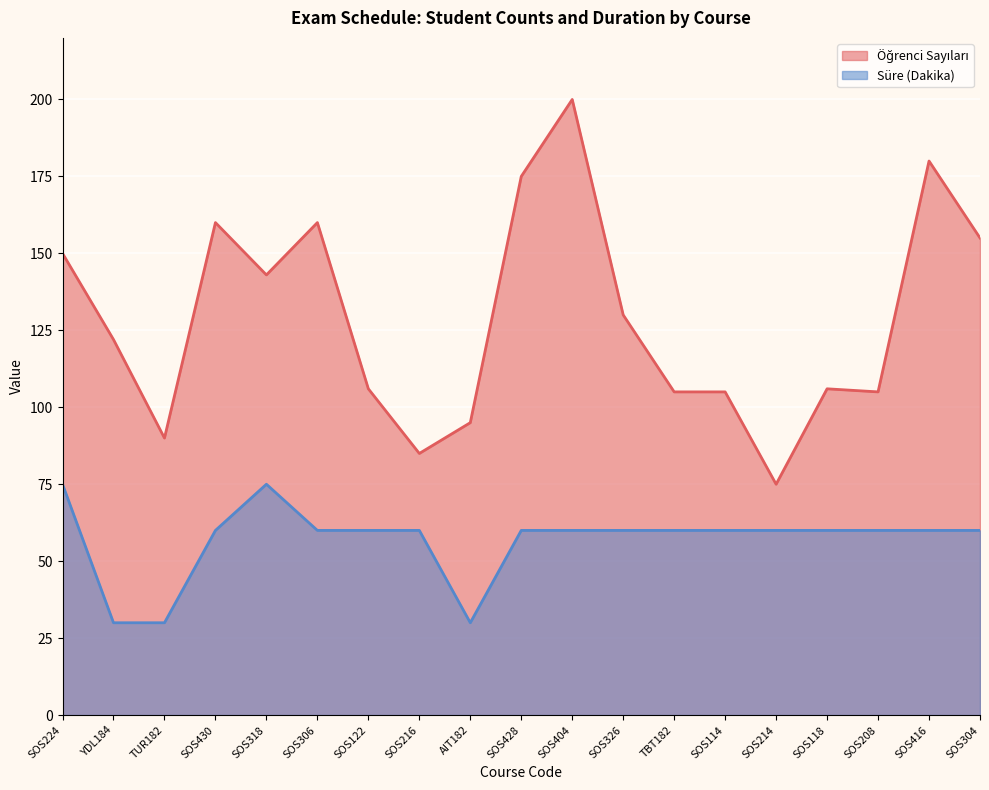

What position from the right is TBT182?

7